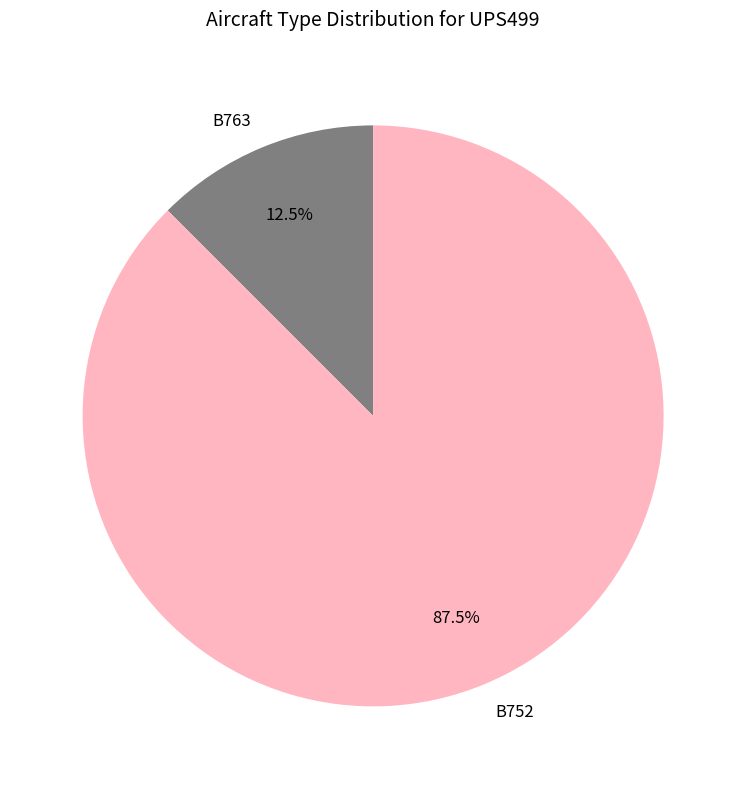

To the nearest percent, what is the combined percentage of B763 and B752?

100%